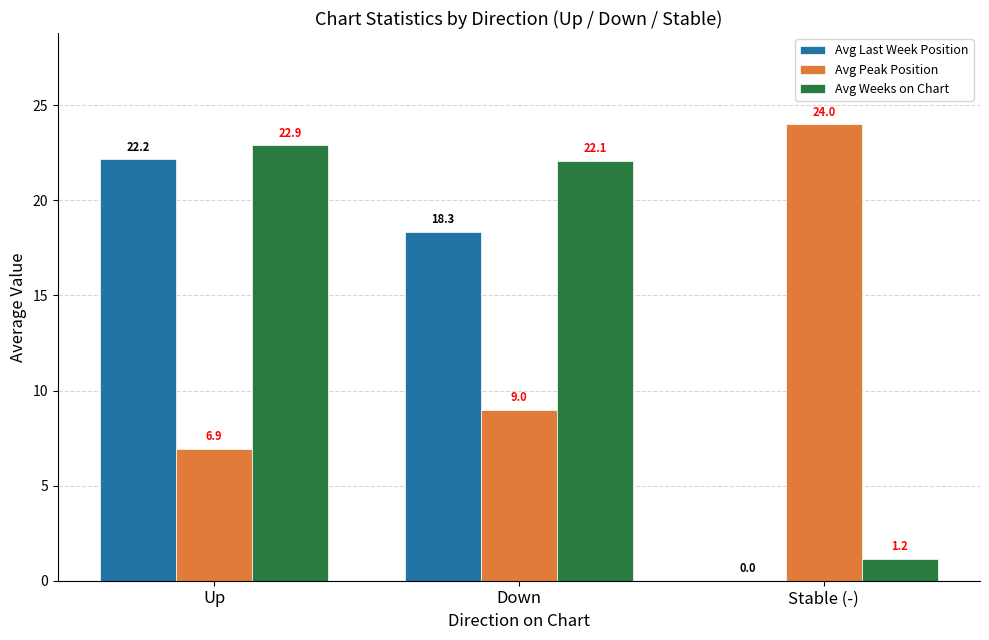

The Avg Peak Position series shows 40.9 at Stable (-). True or false?

False